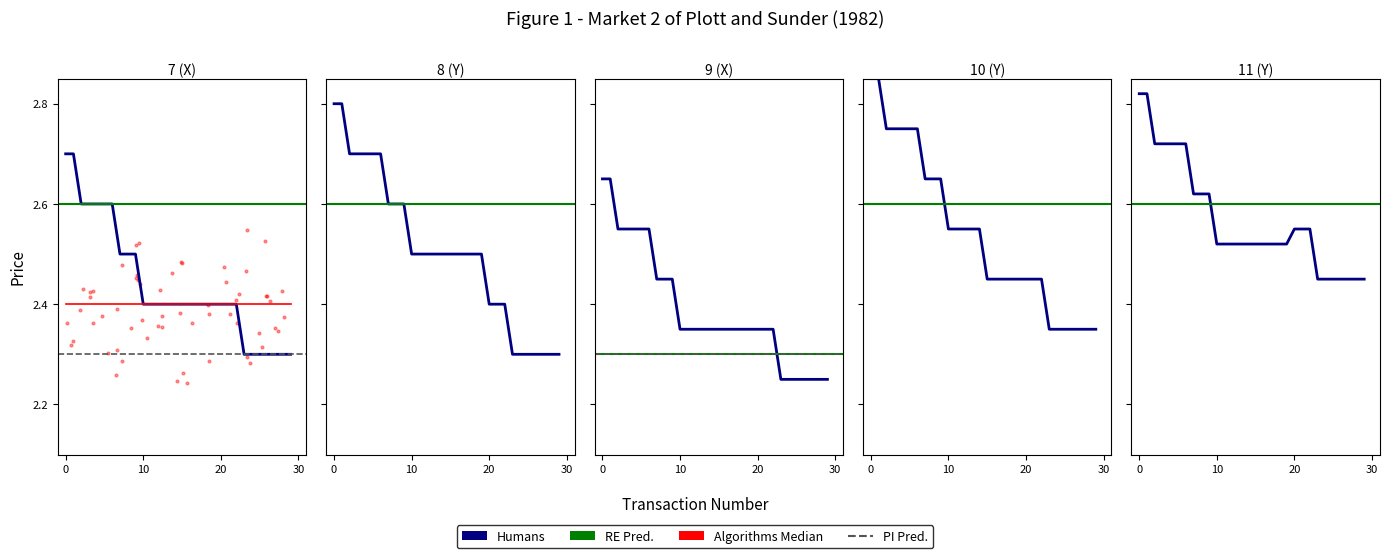

At how many categories does at least one series exceed 2?

30